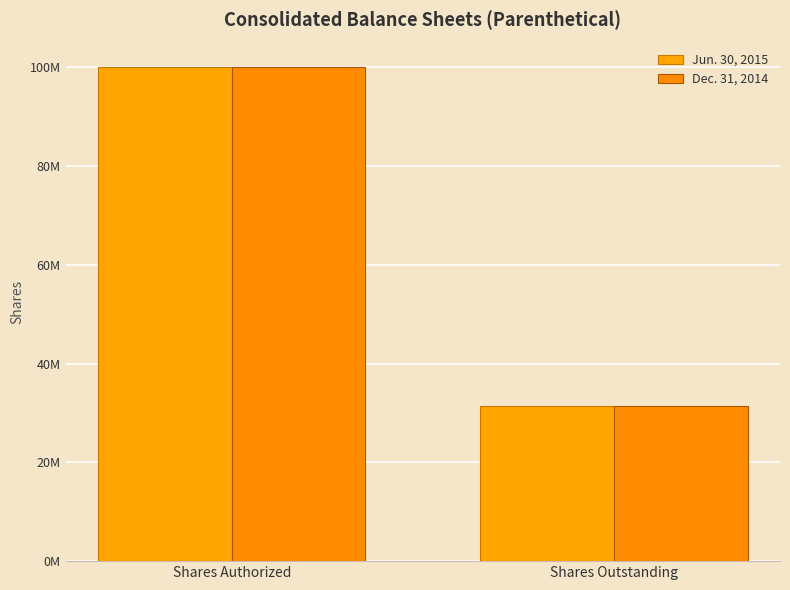

Rank the series by their average value, from highest to lowest.

Jun. 30, 2015, Dec. 31, 2014